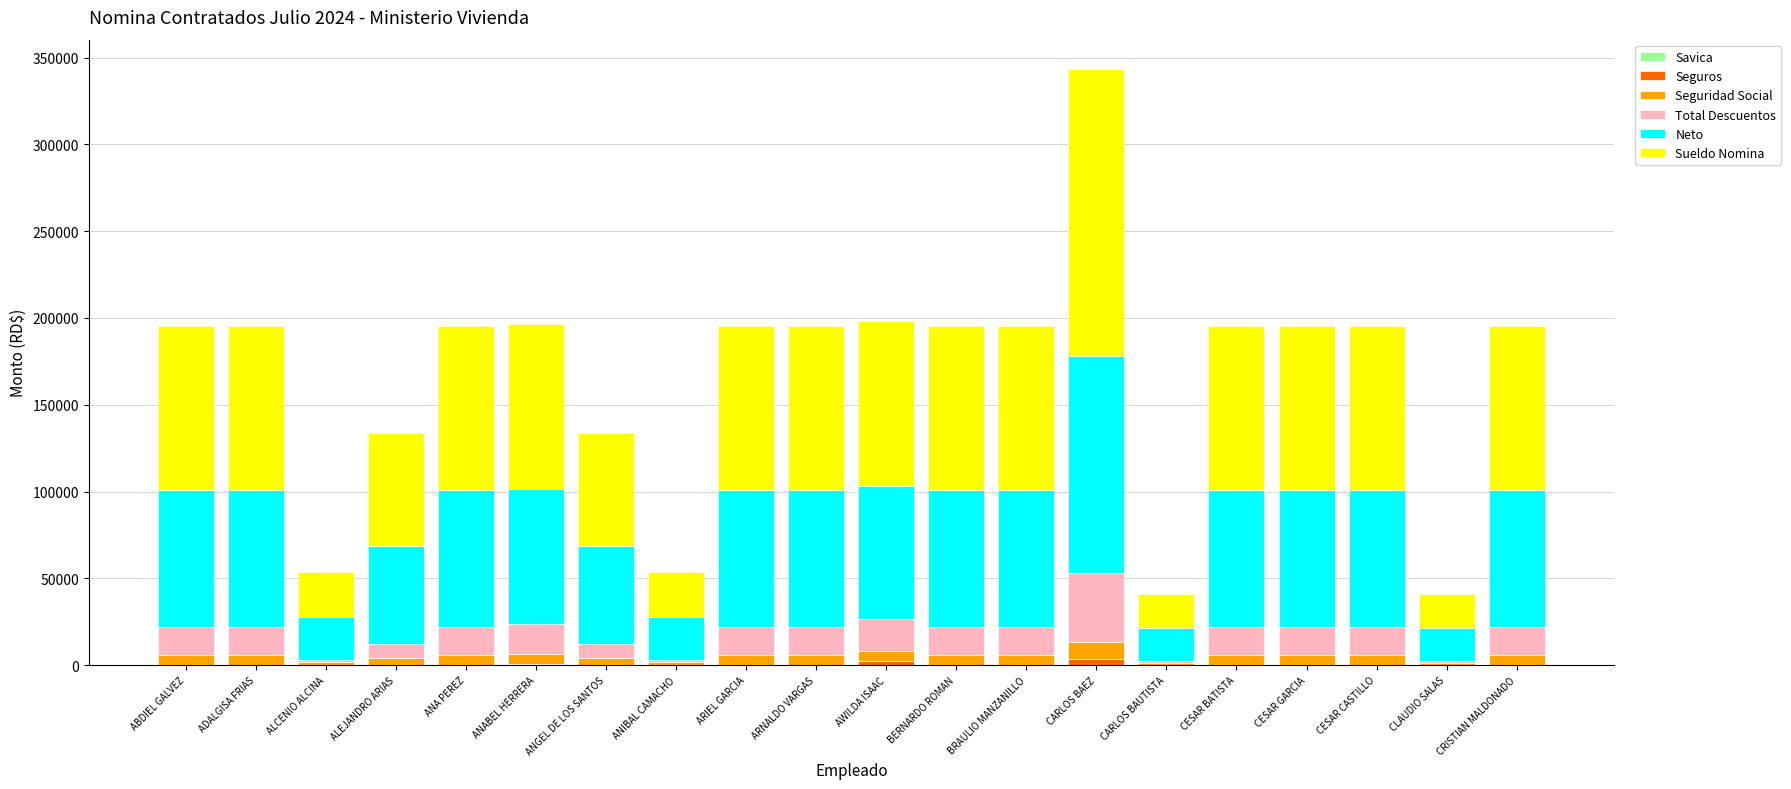

At which category is the sum across all series the highest?

CARLOS BAEZ